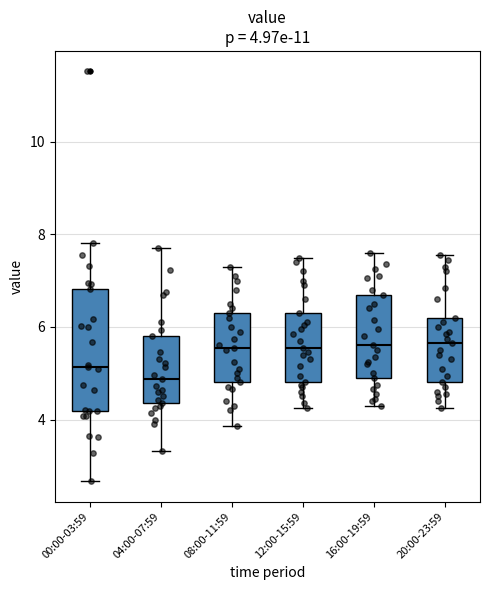

Comparing the boxes themselves (not the whiskers), which one is the tallest?

00:00-03:59